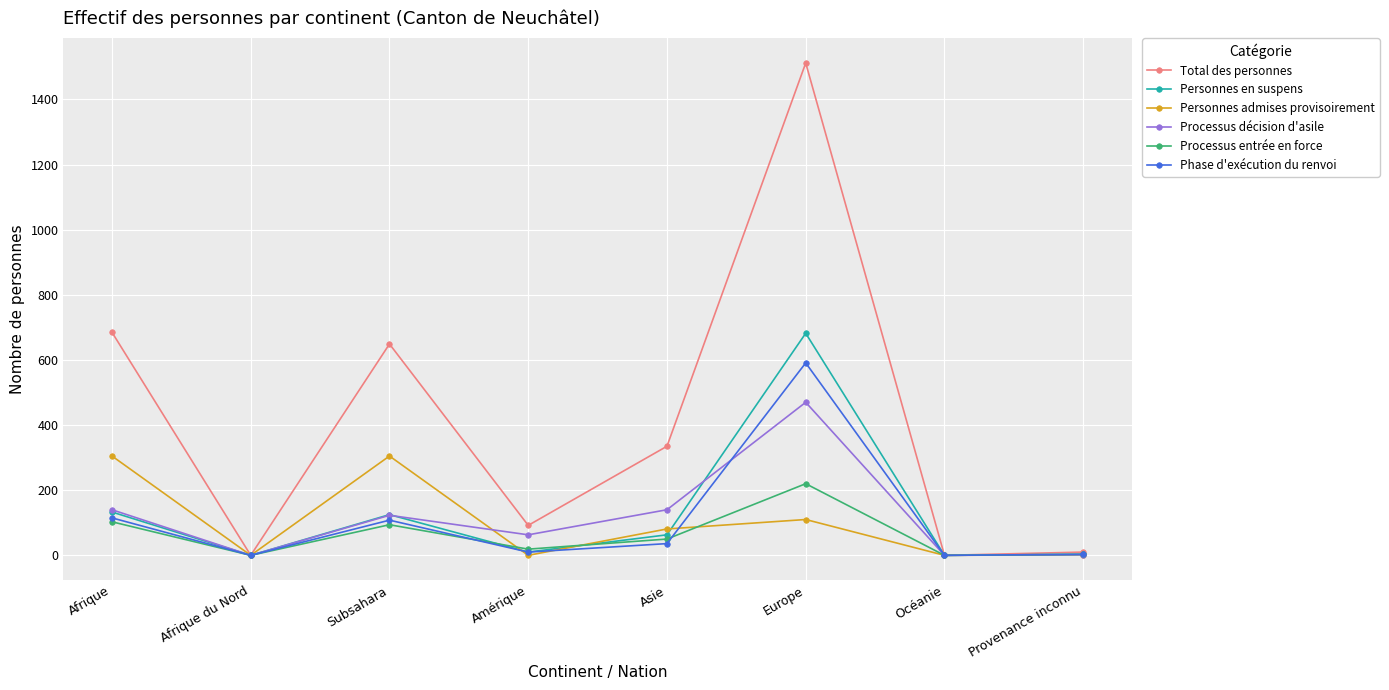

Between Amérique and Europe, which series saw the biggest shift?

Total des personnes